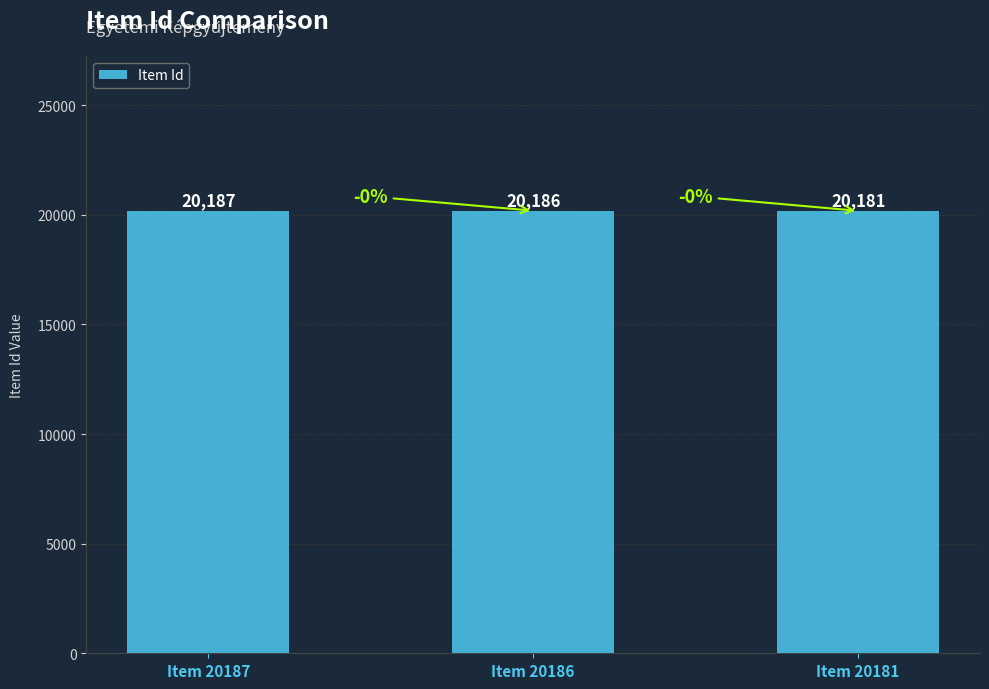

Count the number of data series in this chart.

1